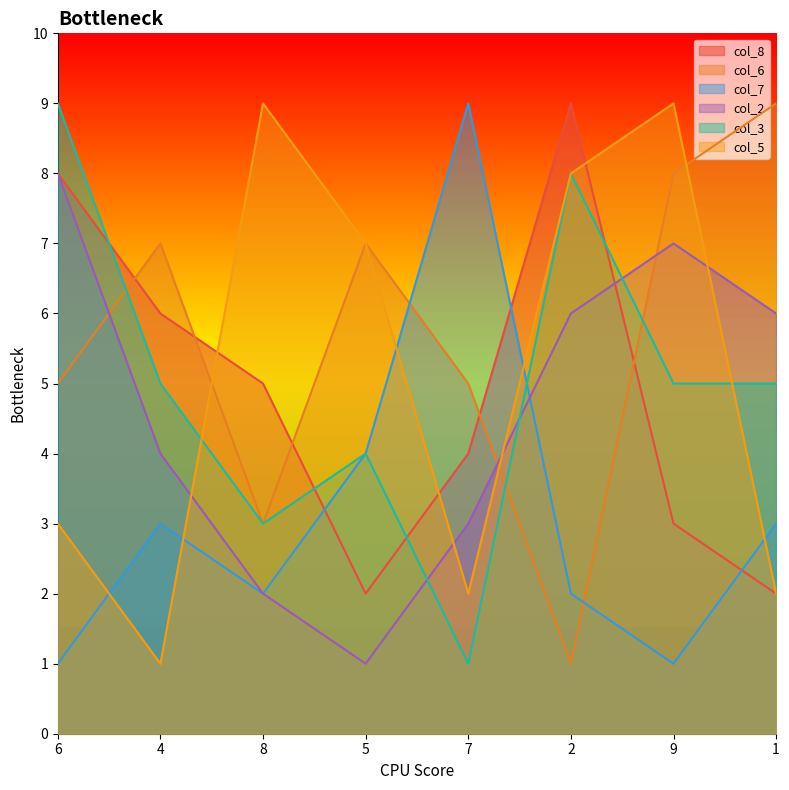

What is the difference between the col_8 values at 2 and 6?

1